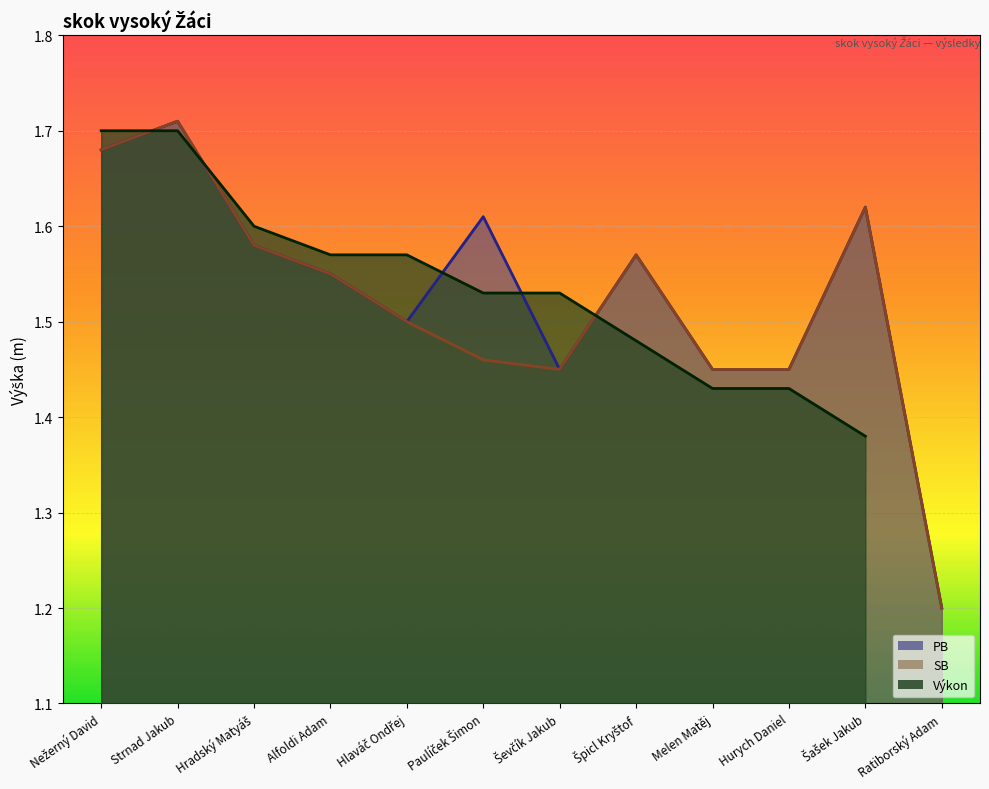

What position from the right is Paulíček Šimon?

7